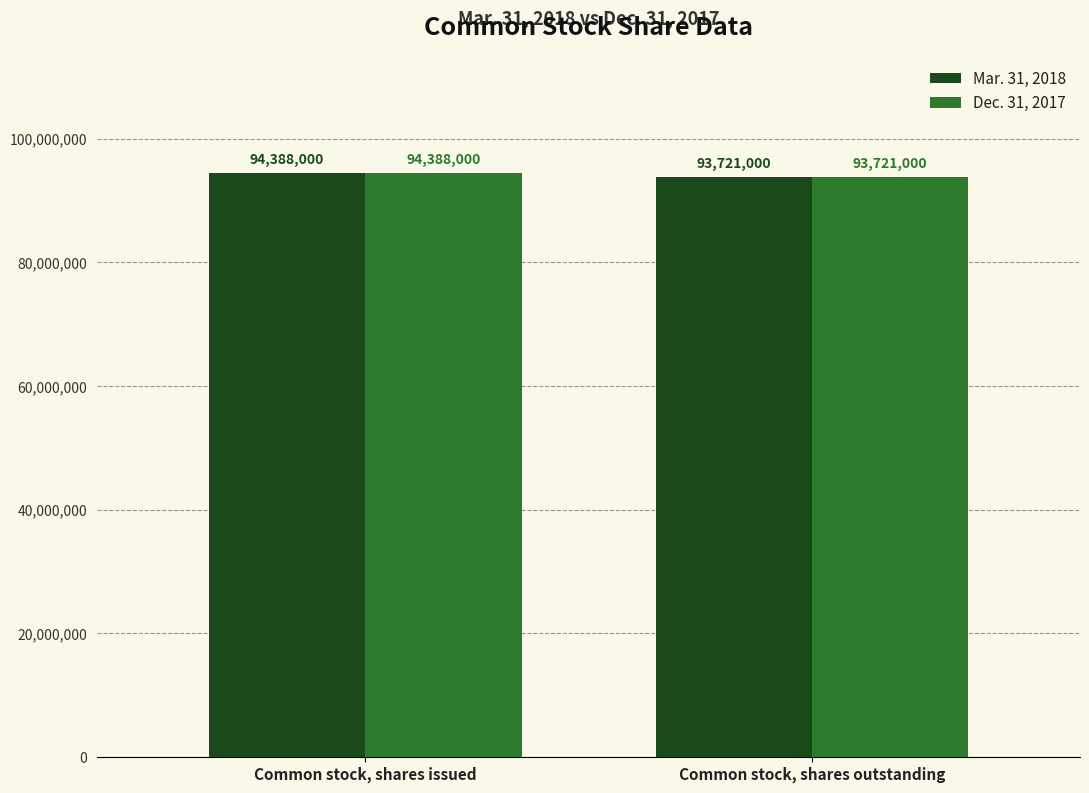

At which category is the sum across all series the highest?

Common stock, shares issued